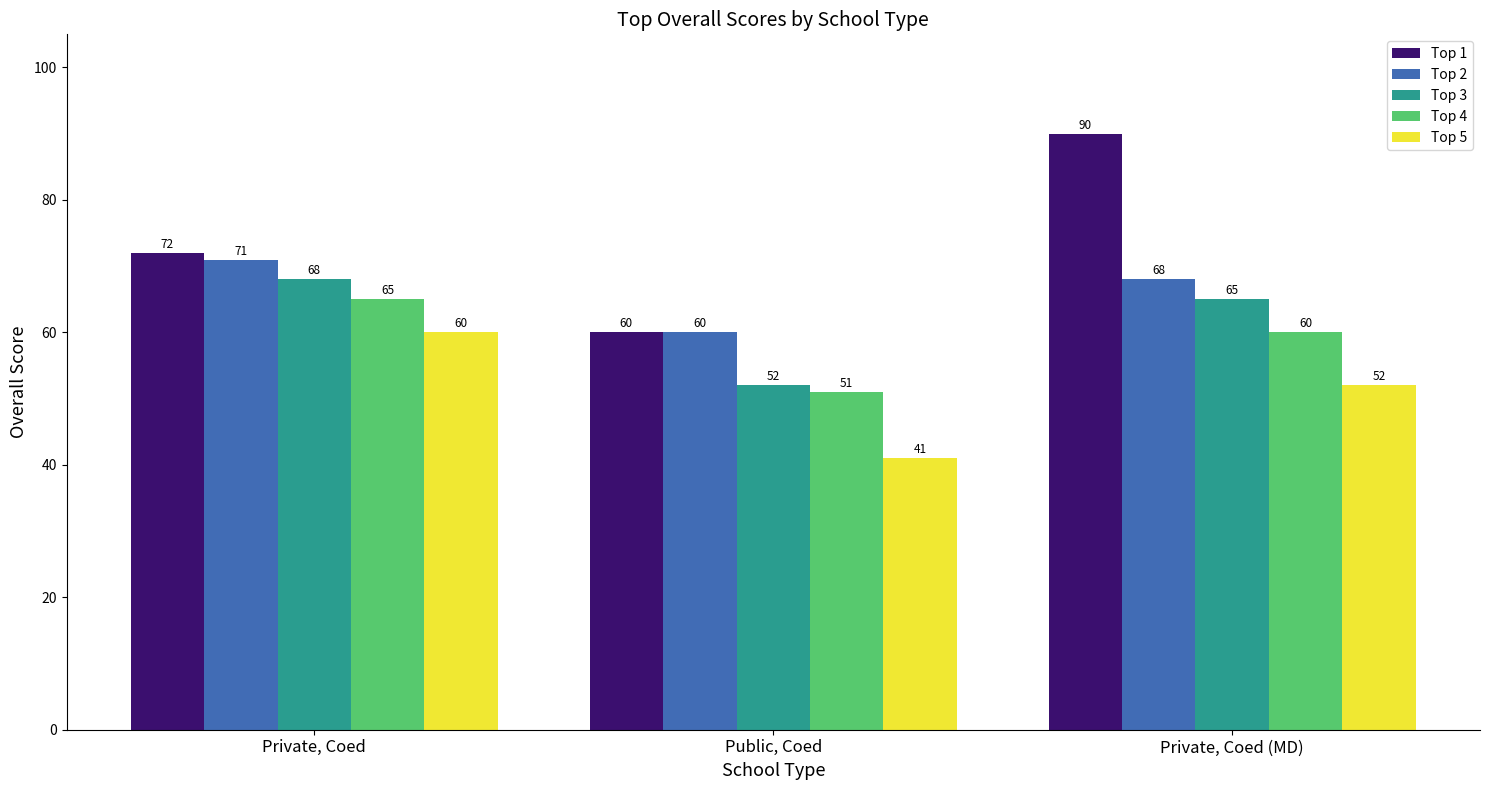

Which series has the largest range (max minus min)?

Top 1